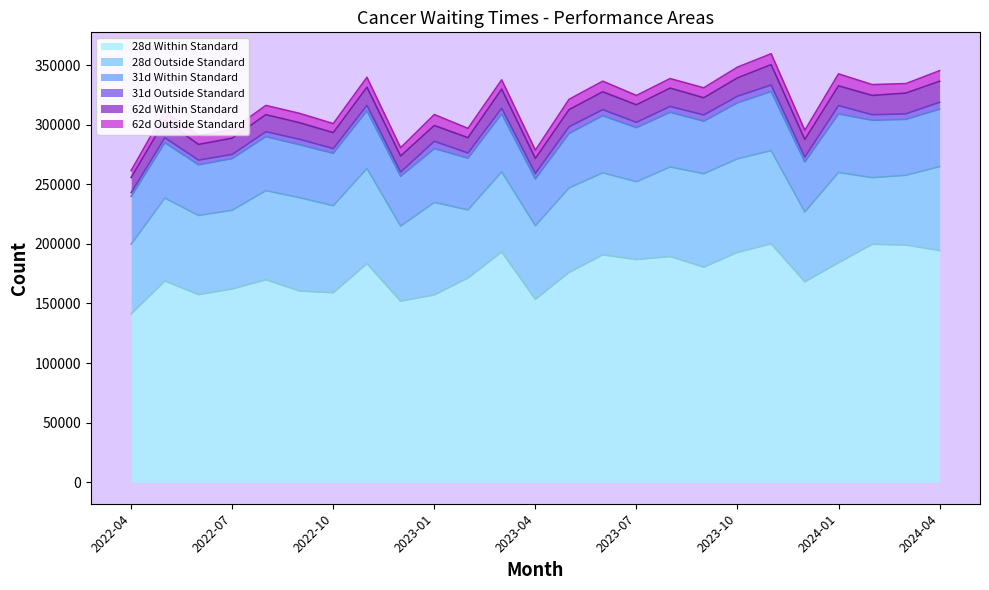

What are all the series names shown in the legend?

28d Within Standard, 28d Outside Standard, 31d Within Standard, 31d Outside Standard, 62d Within Standard, 62d Outside Standard